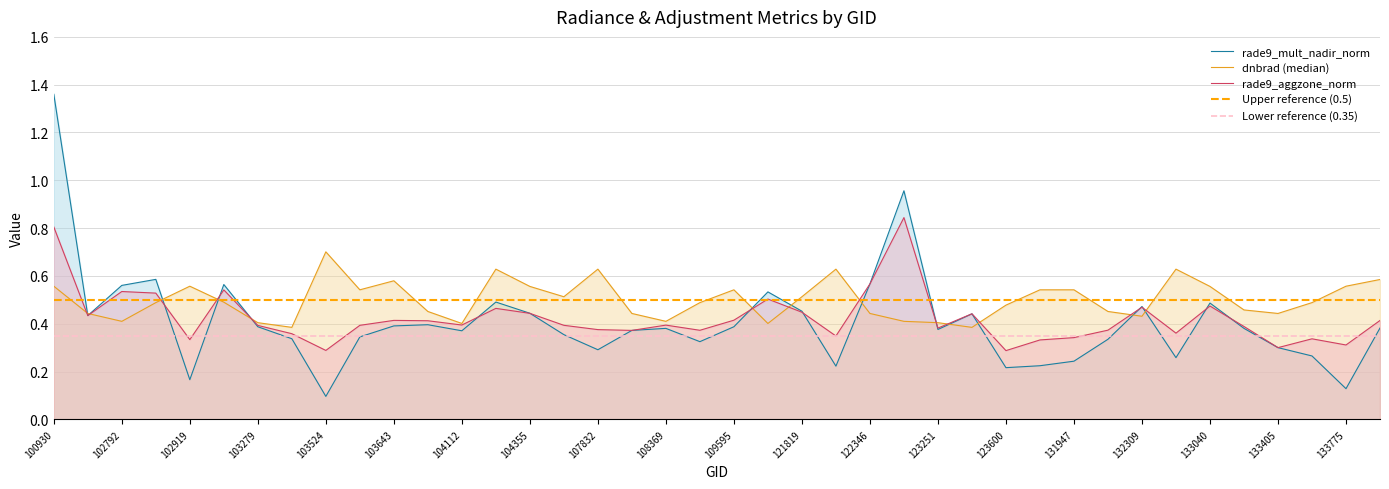

What is the minimum value for dnbrad?

0.4